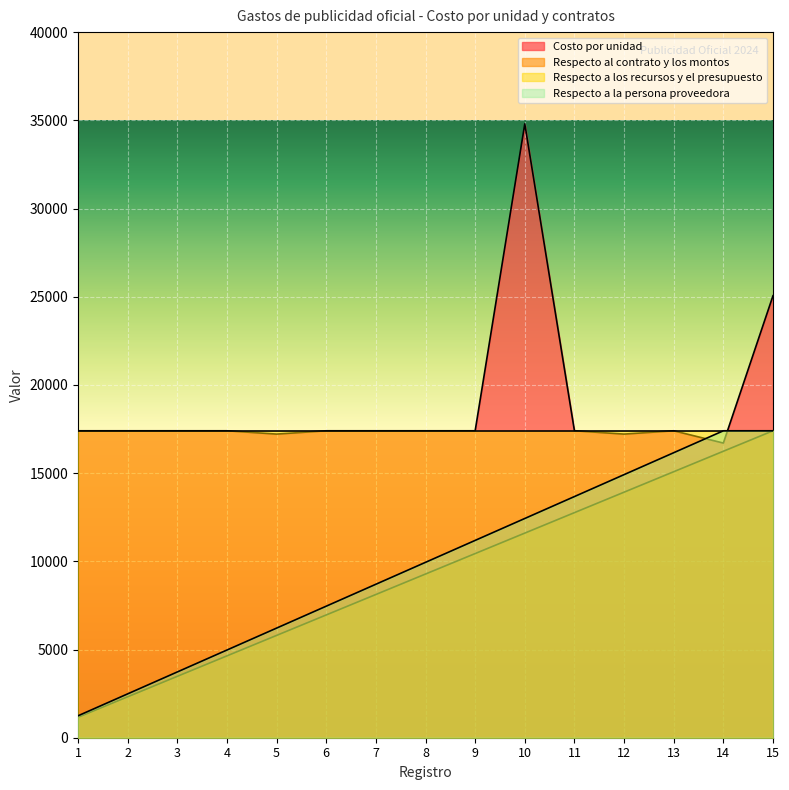

True or false: Respecto al contrato y los montos and Costo por unidad cross at least once.

False